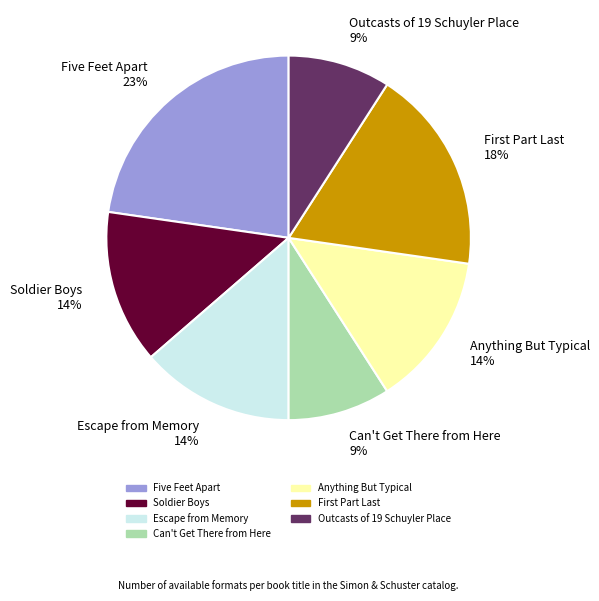

To the nearest percent, what percentage of the pie is Soldier Boys?

14%